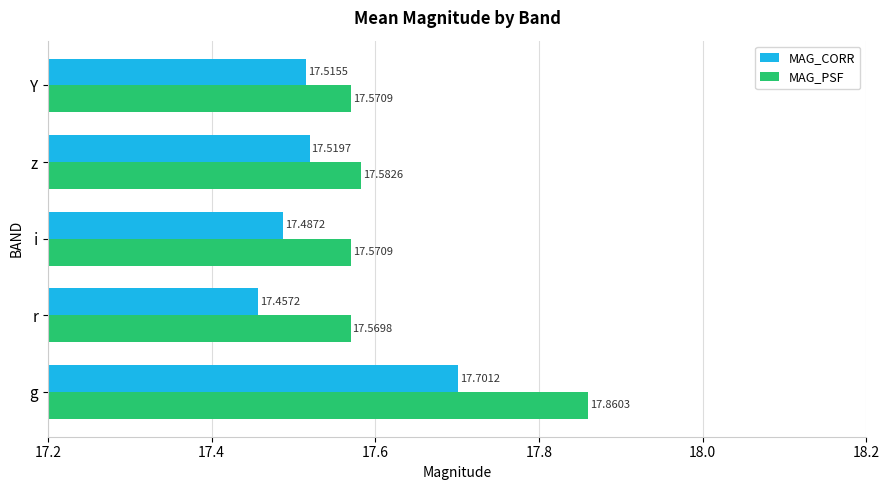

At how many categories does at least one series exceed 17?

5